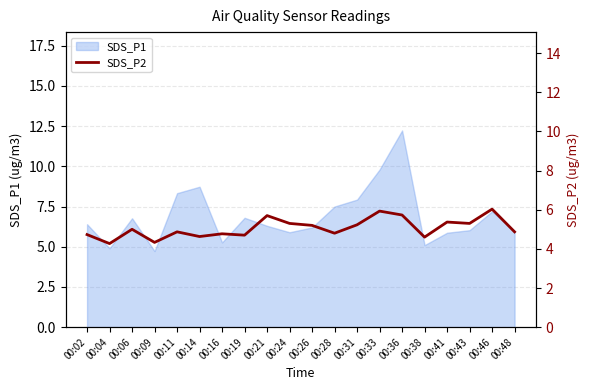

How many data points are less than 5?

10